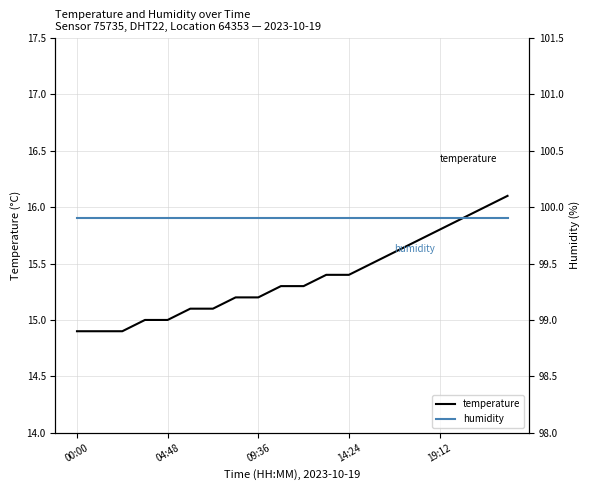

At which category does the chart reach its peak across all series?

00:00